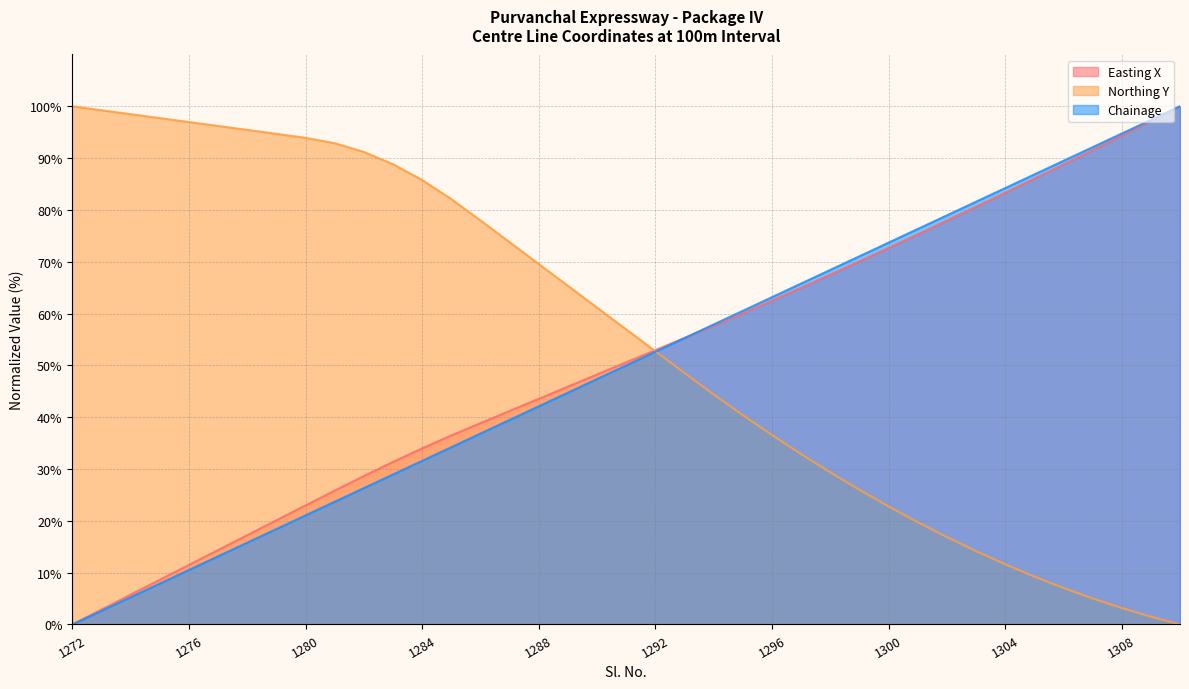

True or false: Northing Y and Easting X intersect in this chart.

True